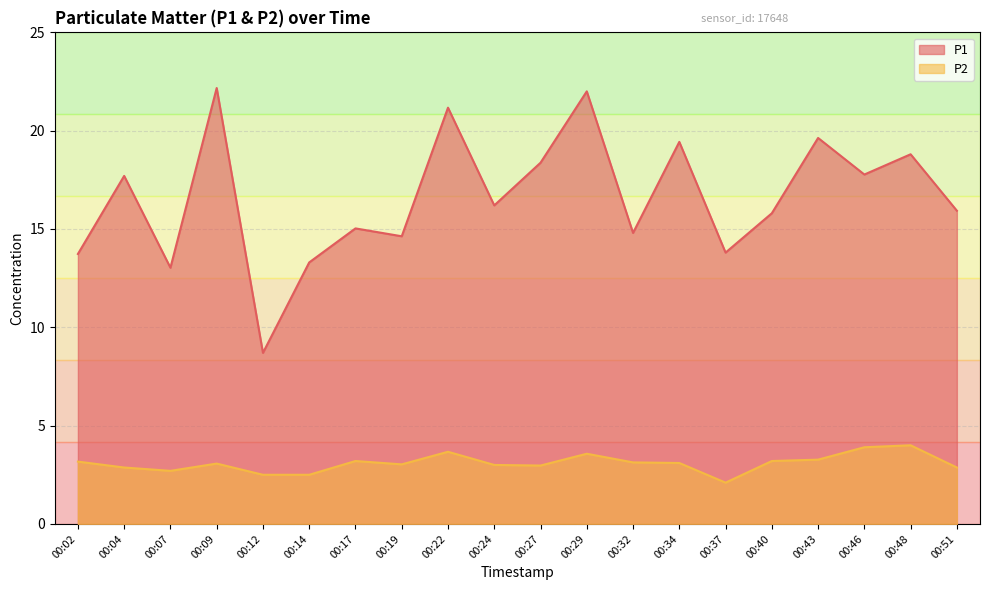

True or false: P1 has a value of 19.0 at 00:14.

False